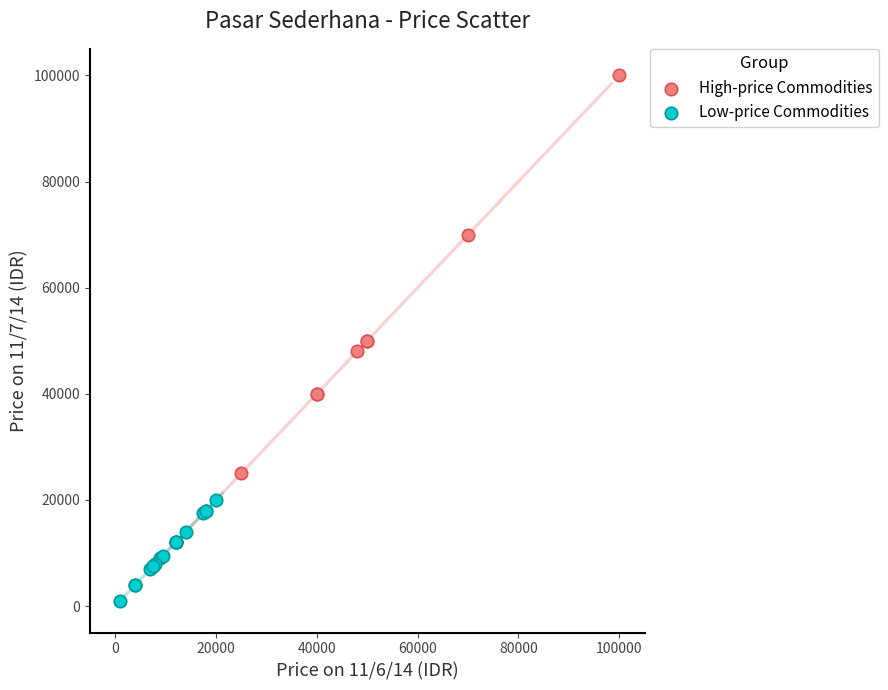

Which series contains the lowest Y value?

Low-price Commodities